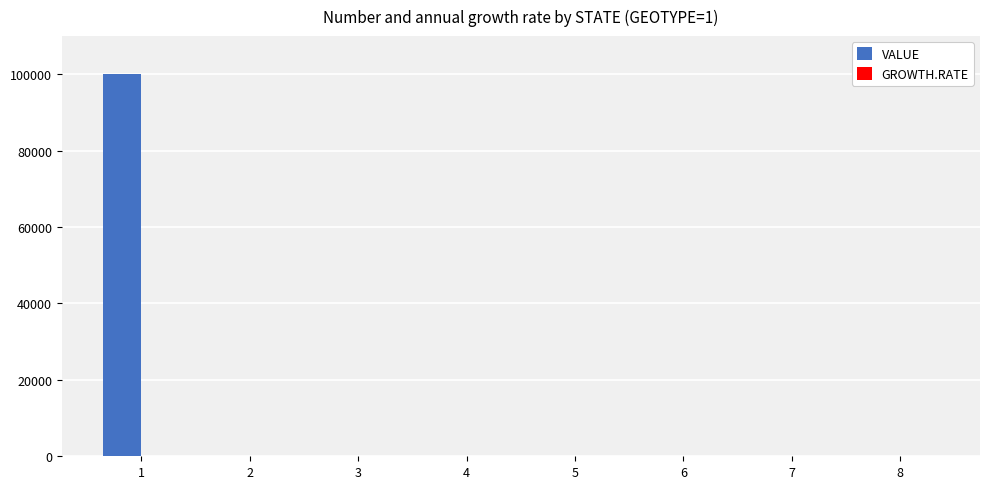

The value at 3 is 0. True or false?

True